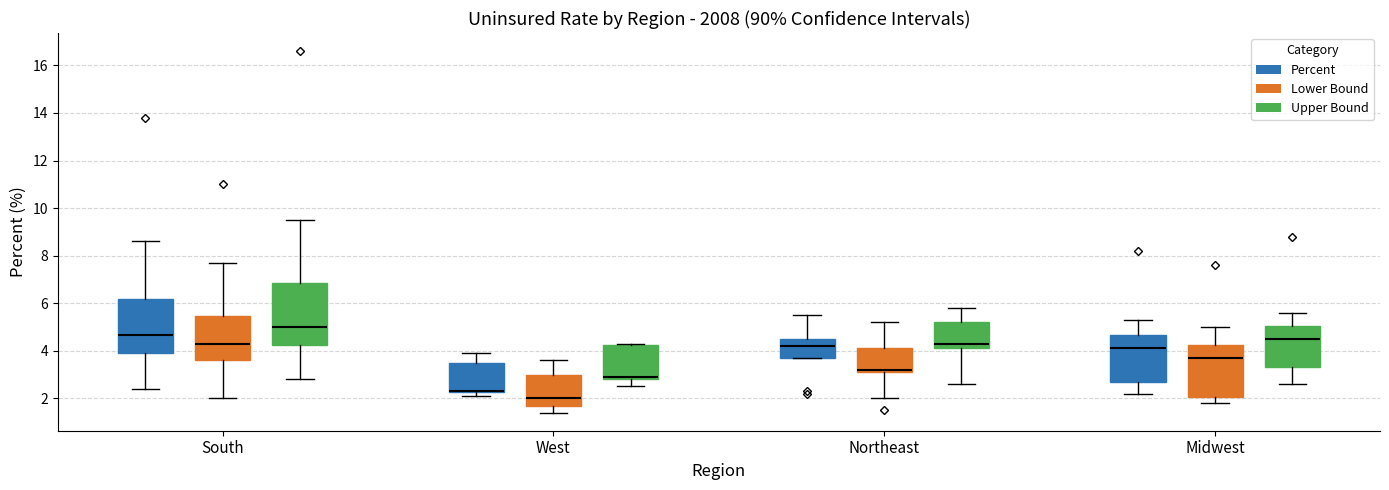

Reading left to right, transcribe this box plot: for each box, give where its median line is, the range the box spans, and where its two whiskers end, as read against the y-axis. The values are not printed on the chart, so give them approximately, as read against the axis.

South (Percent): median 4.6, box 4.0 to 6.2, whiskers 2.4 to 8.6
South (Lower Bound): median 4.4, box 3.6 to 5.4, whiskers 2.0 to 7.8
South (Upper Bound): median 5.0, box 4.2 to 6.8, whiskers 2.8 to 9.6
West (Percent): median 2.4 (drawn on the box's lower edge), box 2.2 to 3.6, whiskers 2.2 (just below the box's lower edge) to 4.0
West (Lower Bound): median 2.0, box 1.8 to 3.0, whiskers 1.4 to 3.6
West (Upper Bound): median 3.0, box 2.8 to 4.2, whiskers 2.6 to 4.4
Northeast (Percent): median 4.2, box 3.8 to 4.6, whiskers 3.8 to 5.6
Northeast (Lower Bound): median 3.2 (just above the box's lower edge), box 3.2 to 4.2, whiskers 2.0 to 5.2
Northeast (Upper Bound): median 4.4, box 4.2 to 5.2, whiskers 2.6 to 5.8
Midwest (Percent): median 4.2, box 2.8 to 4.6, whiskers 2.2 to 5.4
Midwest (Lower Bound): median 3.8, box 2.0 to 4.2, whiskers 1.8 to 5.0
Midwest (Upper Bound): median 4.6, box 3.4 to 5.0, whiskers 2.6 to 5.6